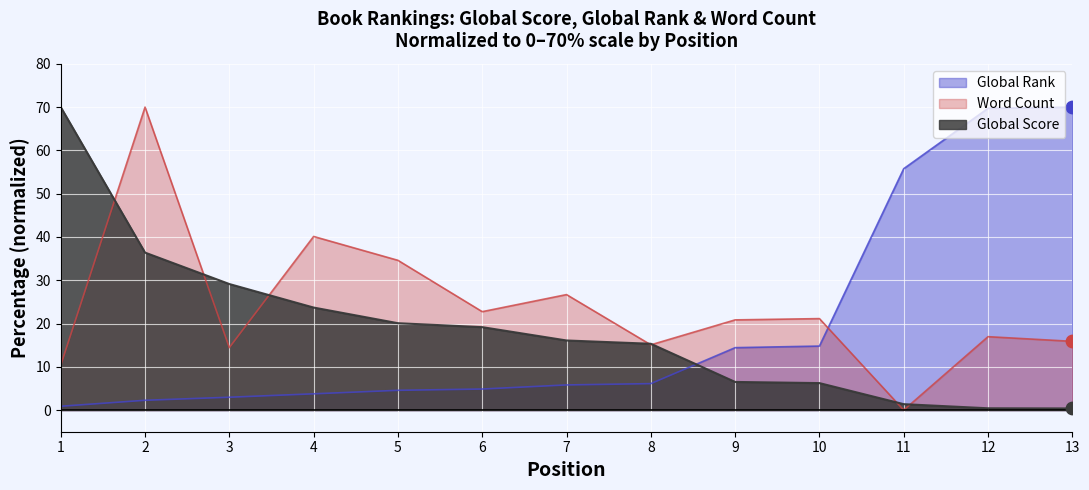

What are all the series names shown in the legend?

Global Rank, Word Count, Global Score